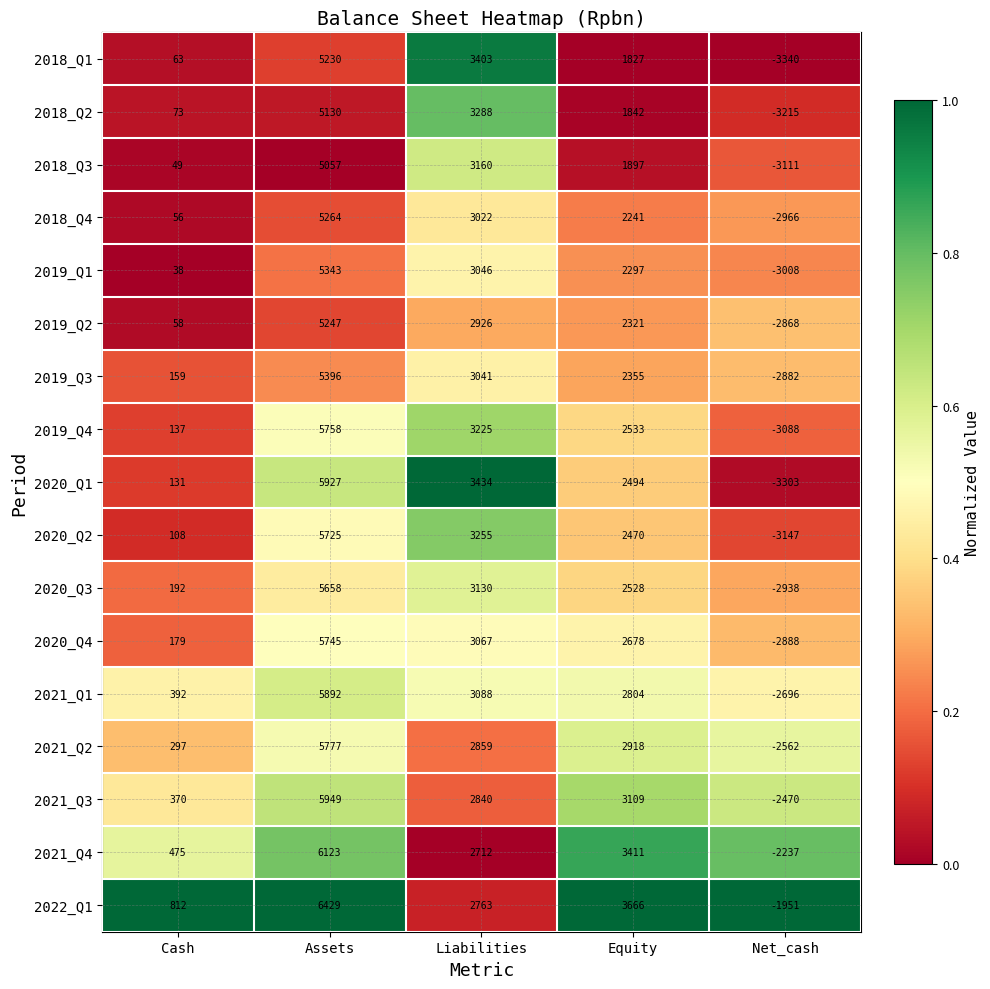

Which category has the lowest value in the 2021_Q2 series?

Net_cash